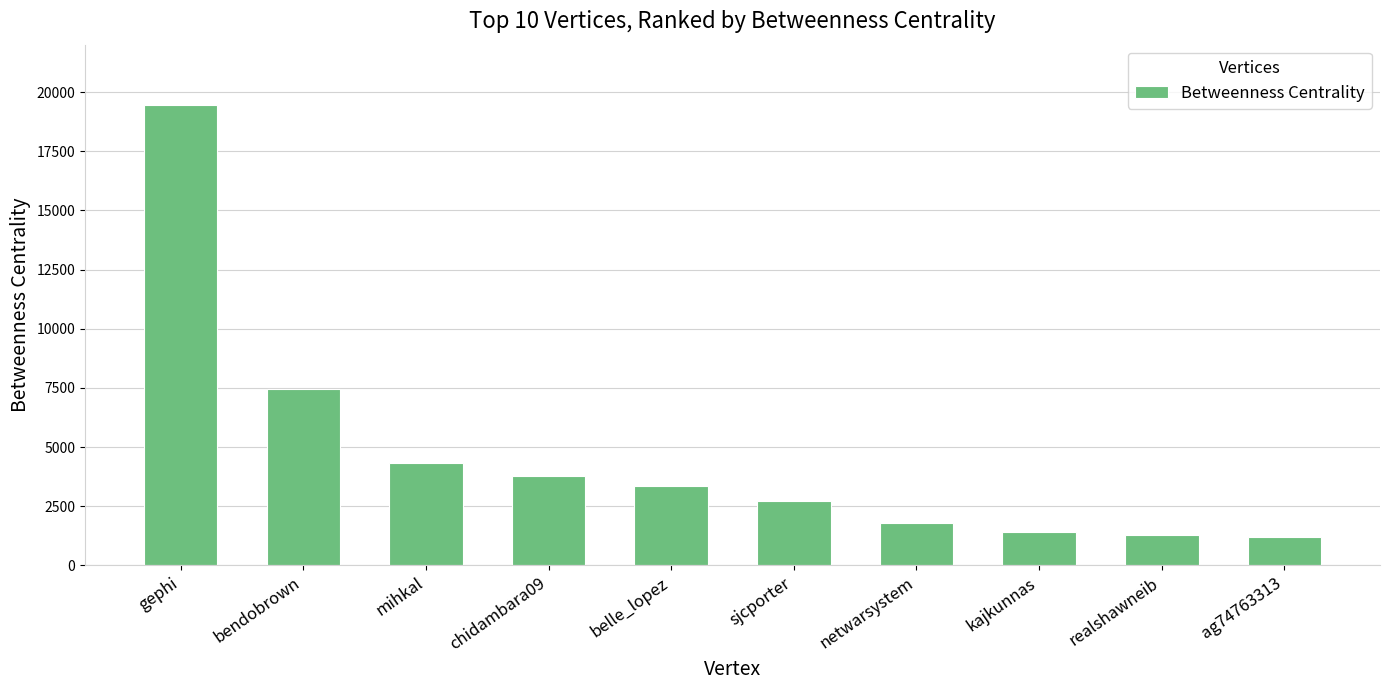

What is the value of the 1st bar from the left?

19460.0